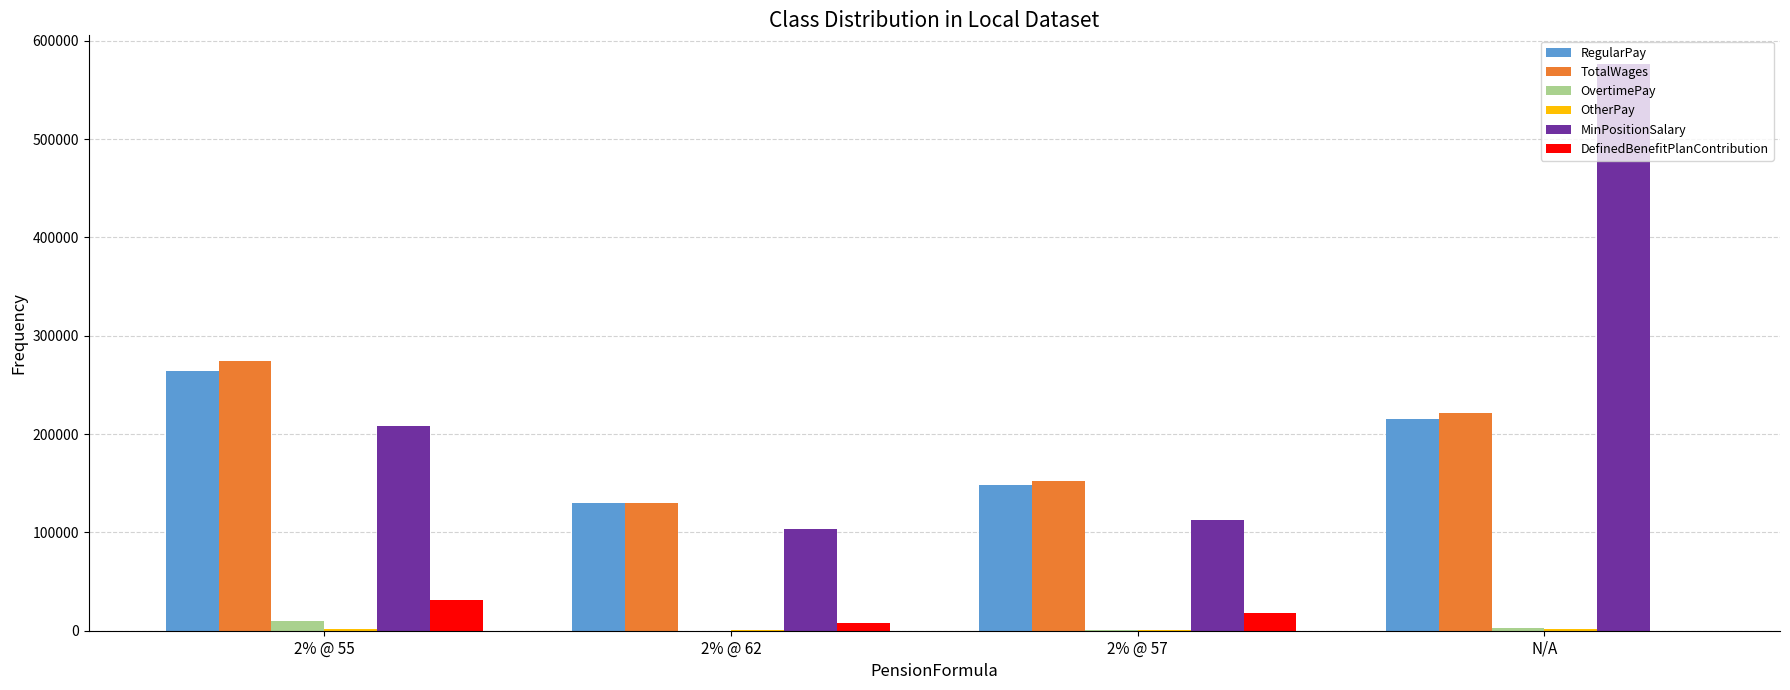

Count the number of data series in this chart.

6